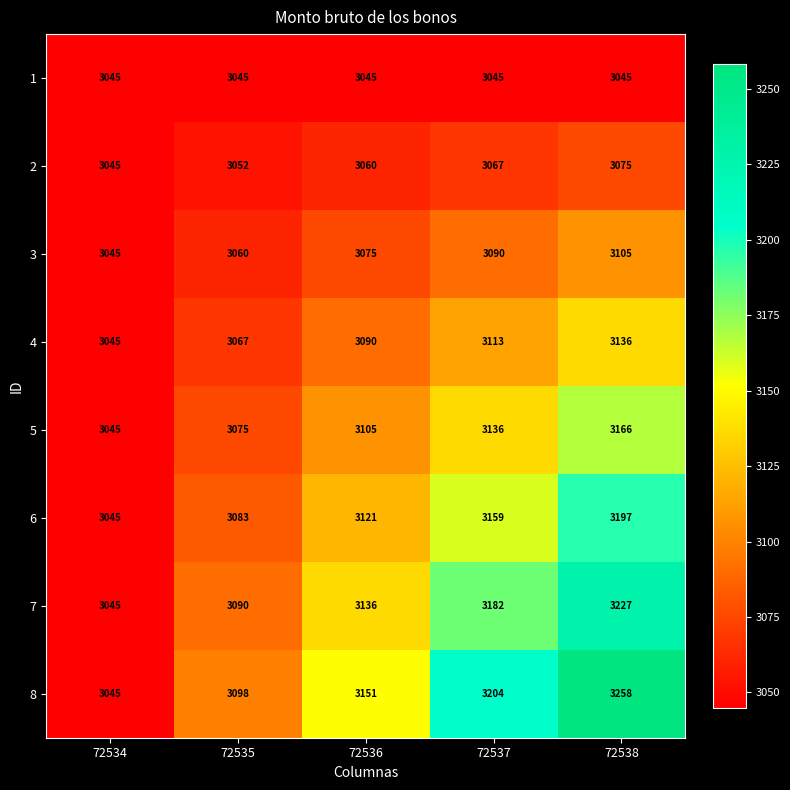

Rank the categories by 2 value from highest to lowest.

72538, 72537, 72536, 72535, 72534